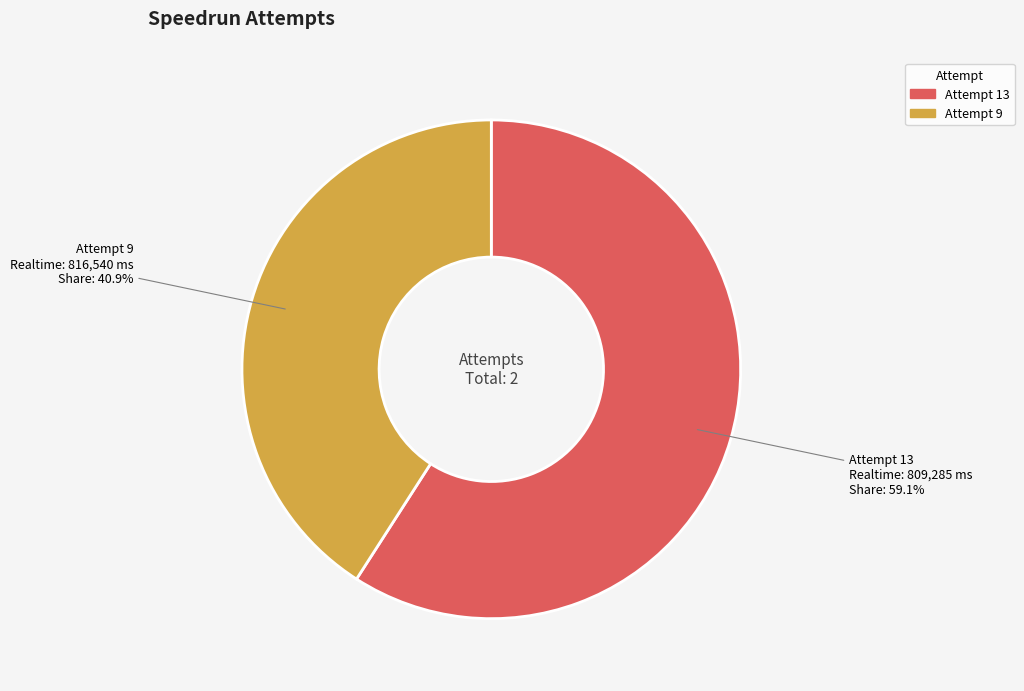

To the nearest percent, what is the difference between the largest and smallest slice percentages?

18%